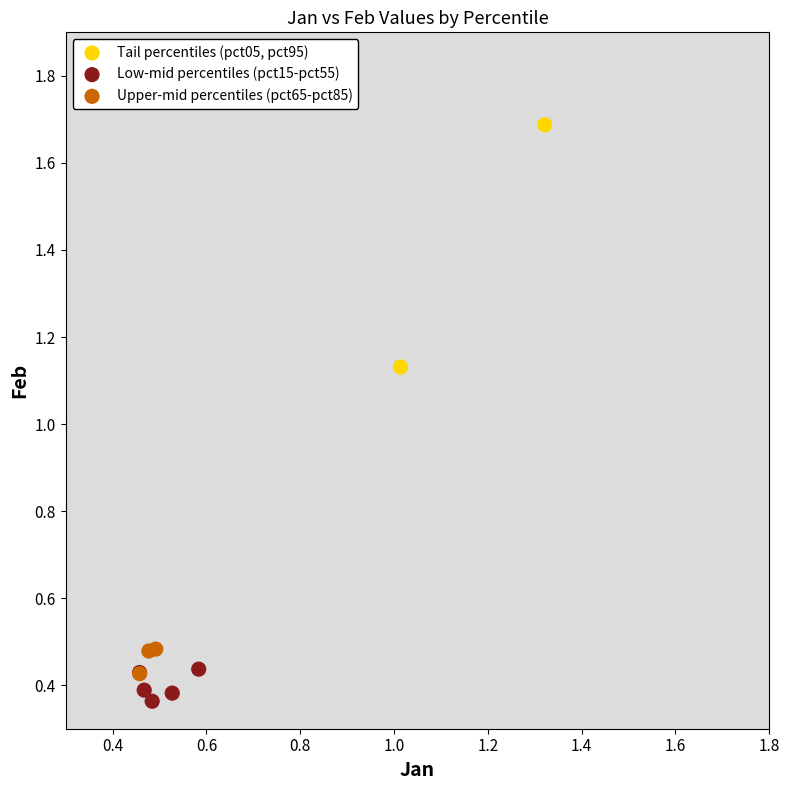

What are all the series names shown in the legend?

Tail percentiles (pct05, pct95), Low-mid percentiles (pct15-pct55), Upper-mid percentiles (pct65-pct85)